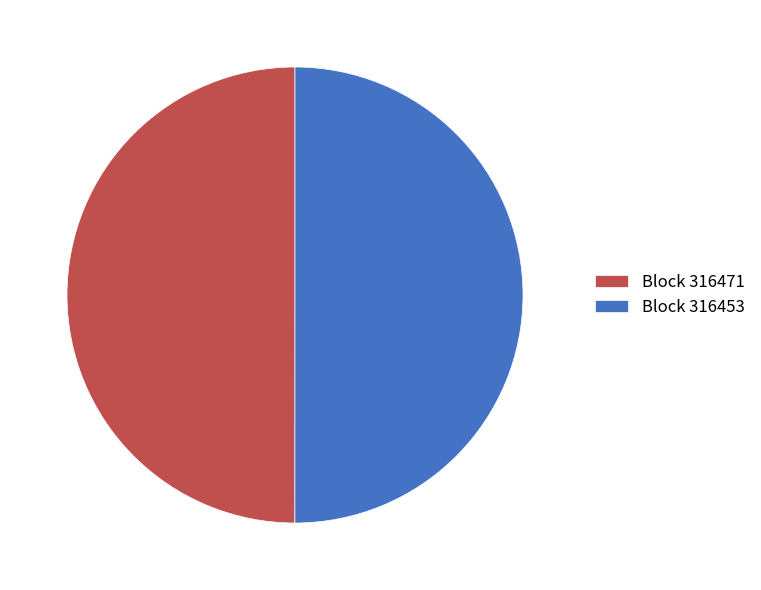

Count the number of slices in the pie.

2